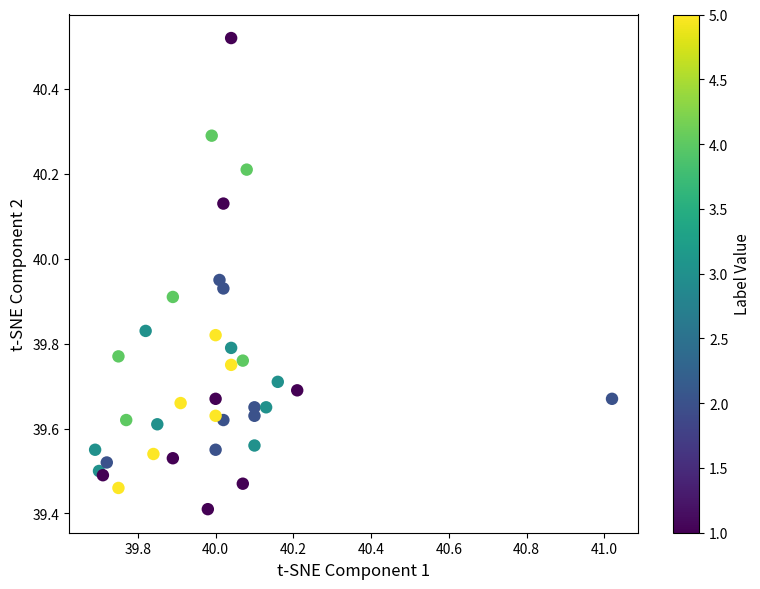

What Y value in the scatter plot is closest to 39?

39.4